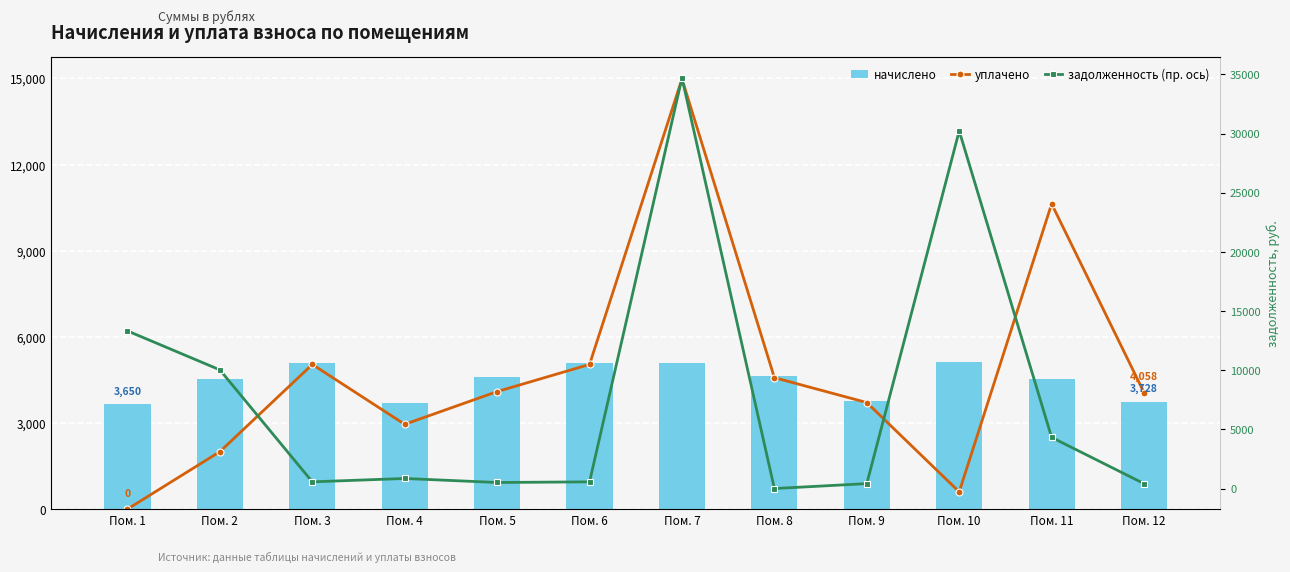

What is the total value across all series at Пом. 5?

9206.9